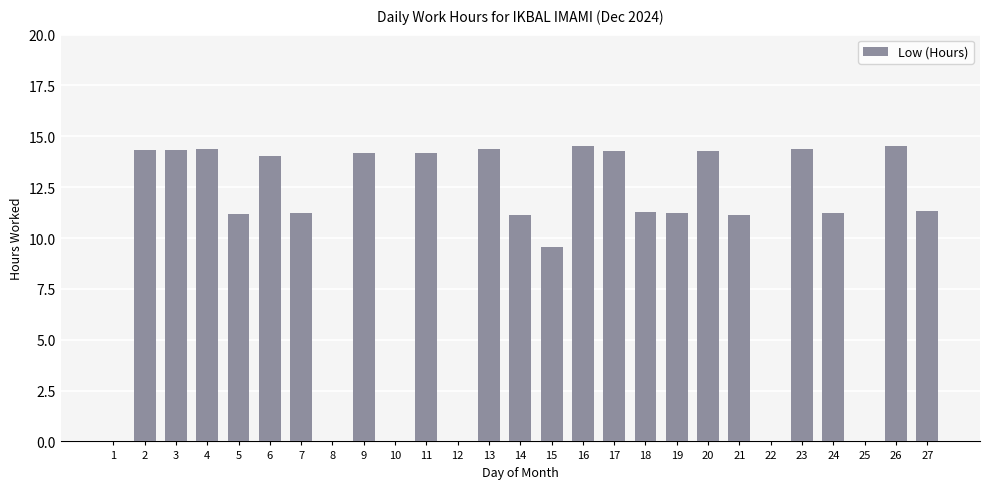

What is the difference between the values at 21 and 26?

3.4